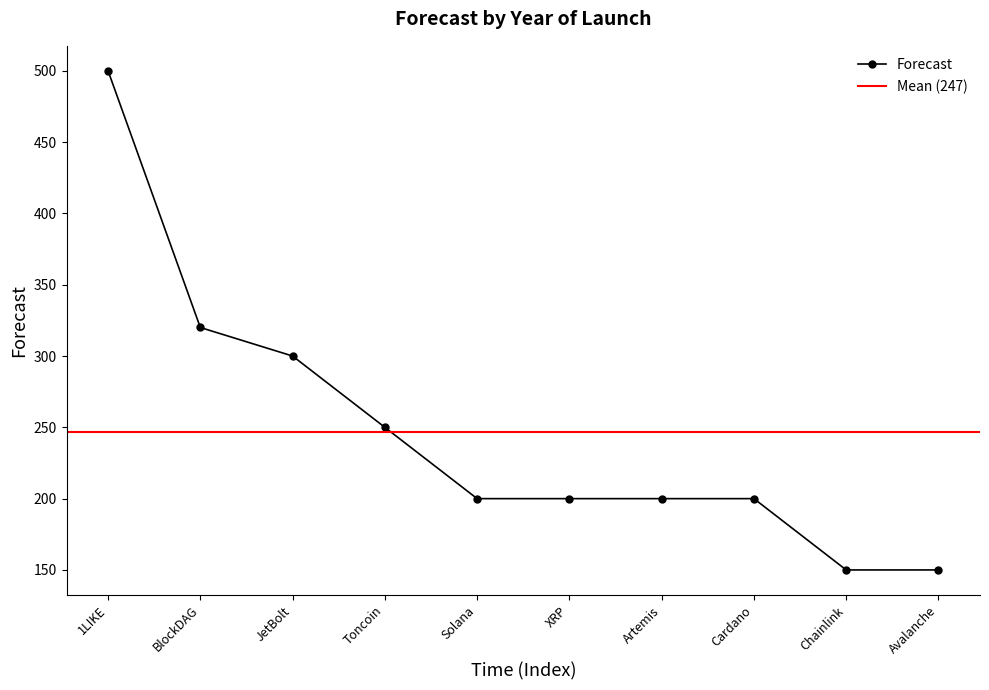

The value of Forecast at Chainlink is 44. True or false?

False